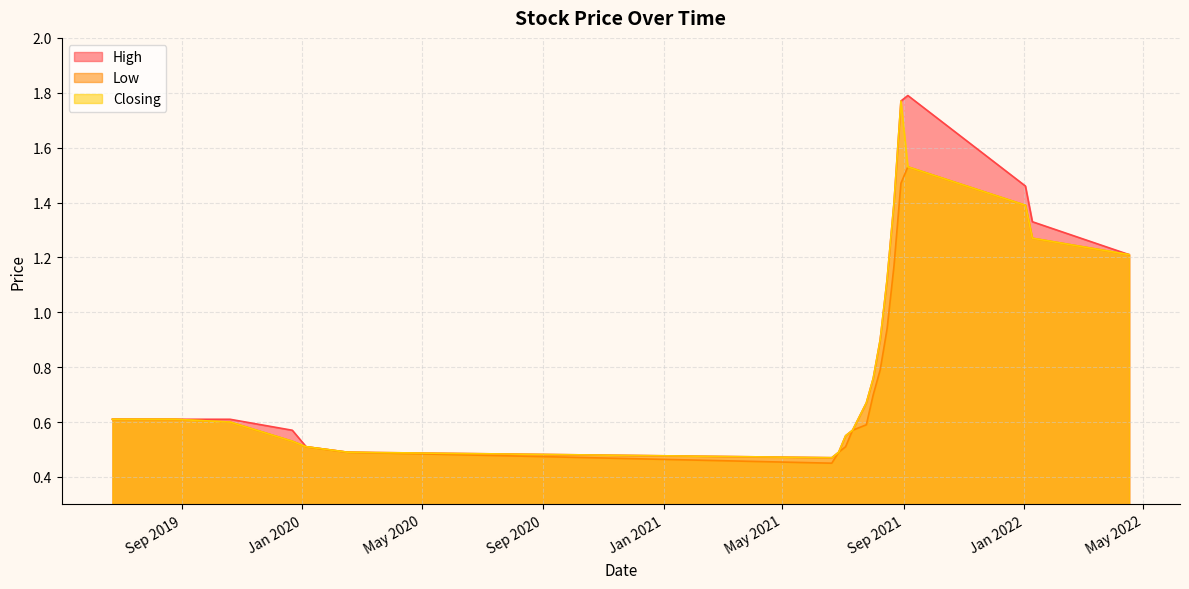

Where is the first local maximum for High?

05/09/2021